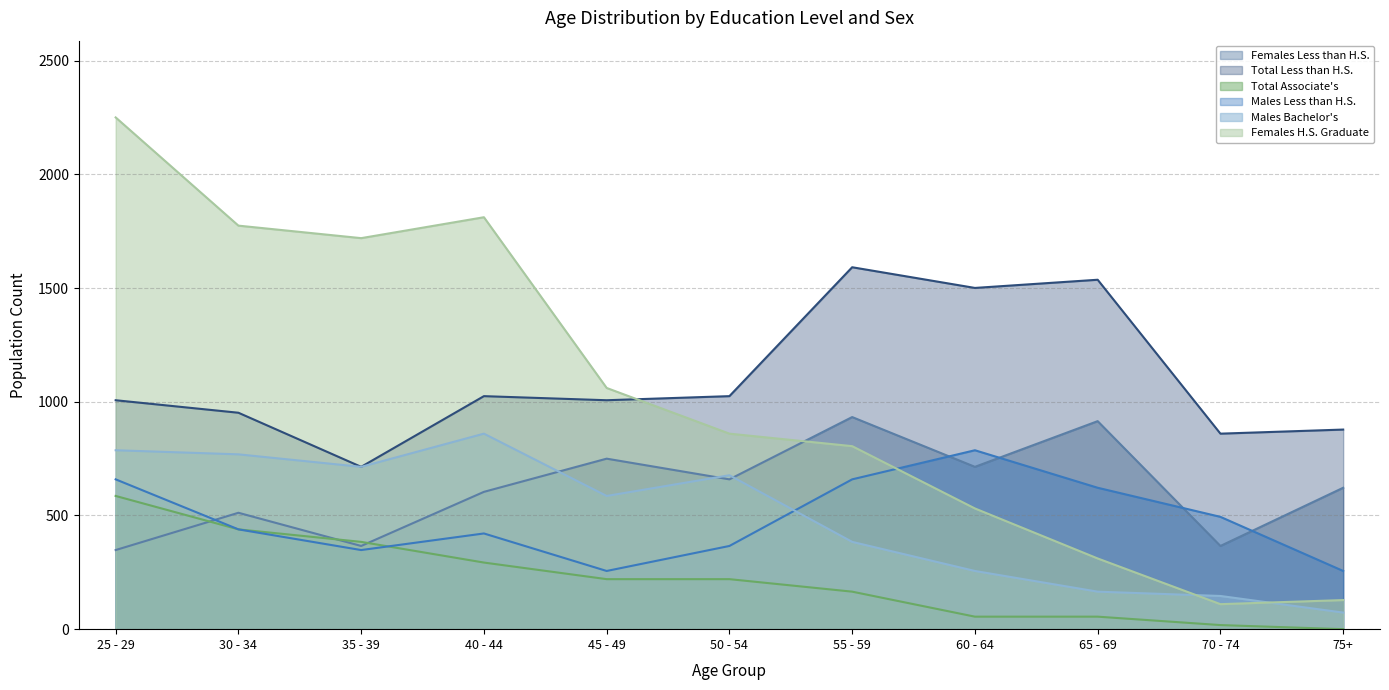

At which label does Males Bachelor's first exceed 586?

25 - 29